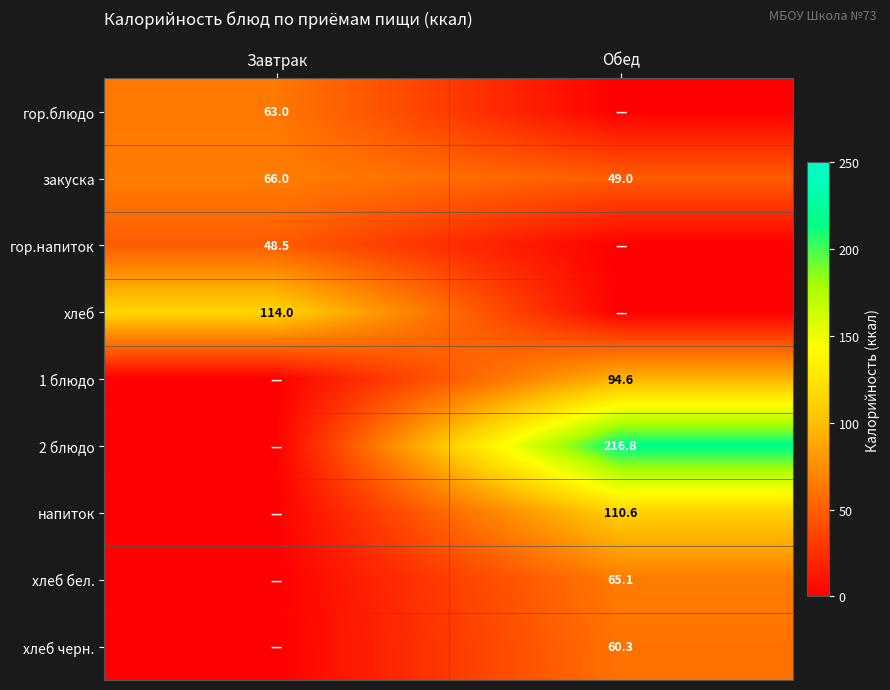

Is it true that хлеб equals 114.0 at Завтрак?

True